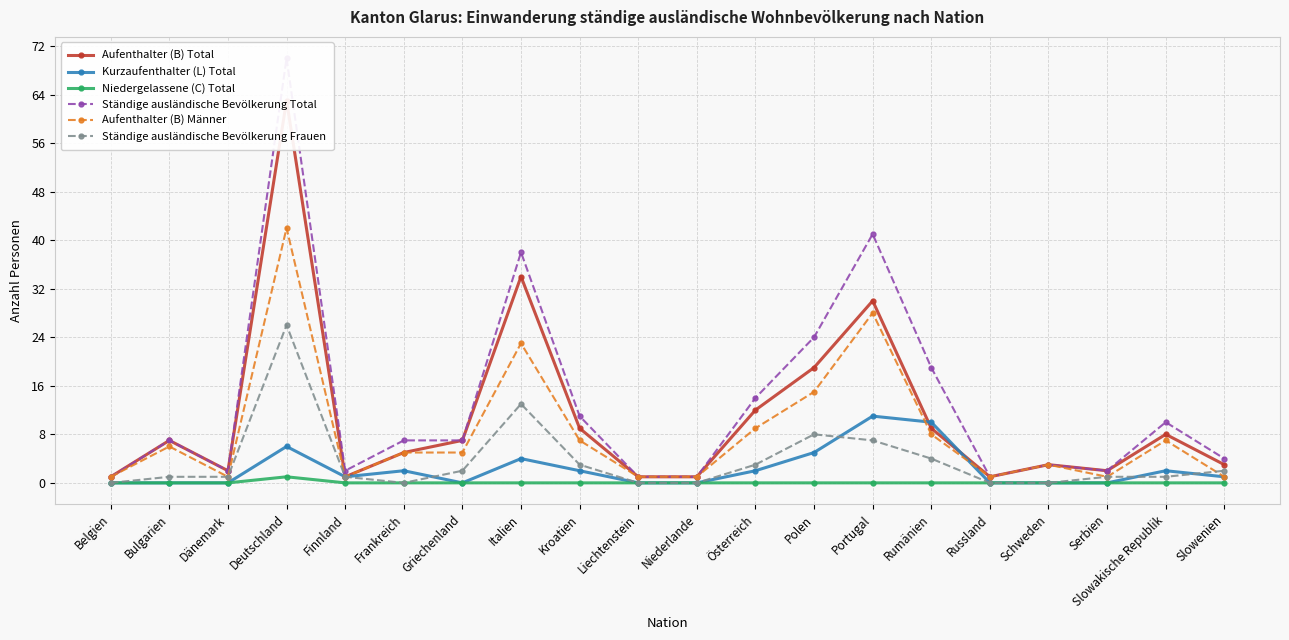

True or false: Ständige ausländische Bevölkerung Total and Ständige ausländische Bevölkerung Frauen intersect in this chart.

False